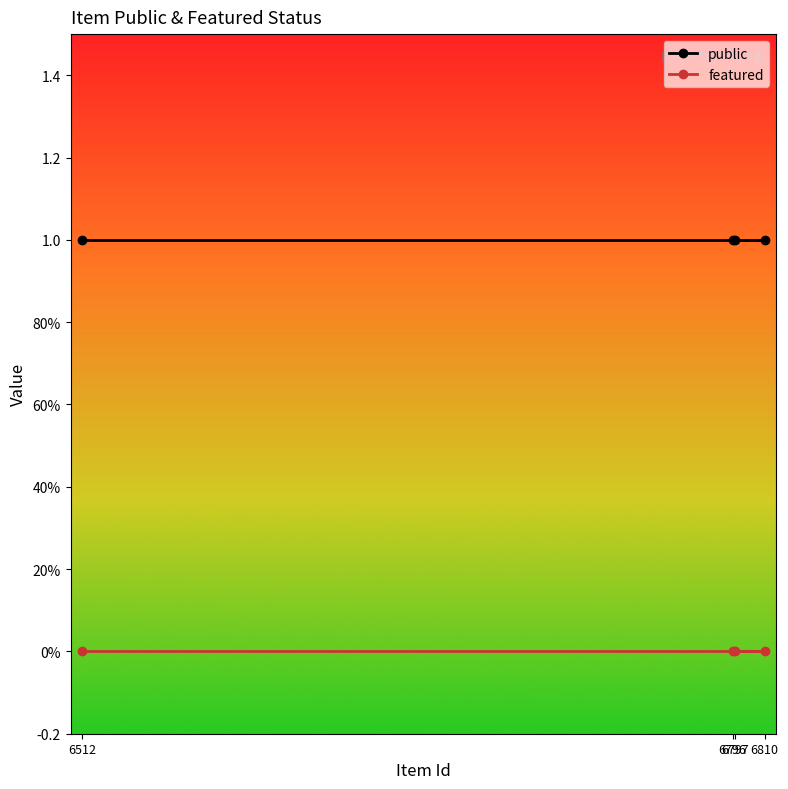

True or false: public and featured cross at least once.

False